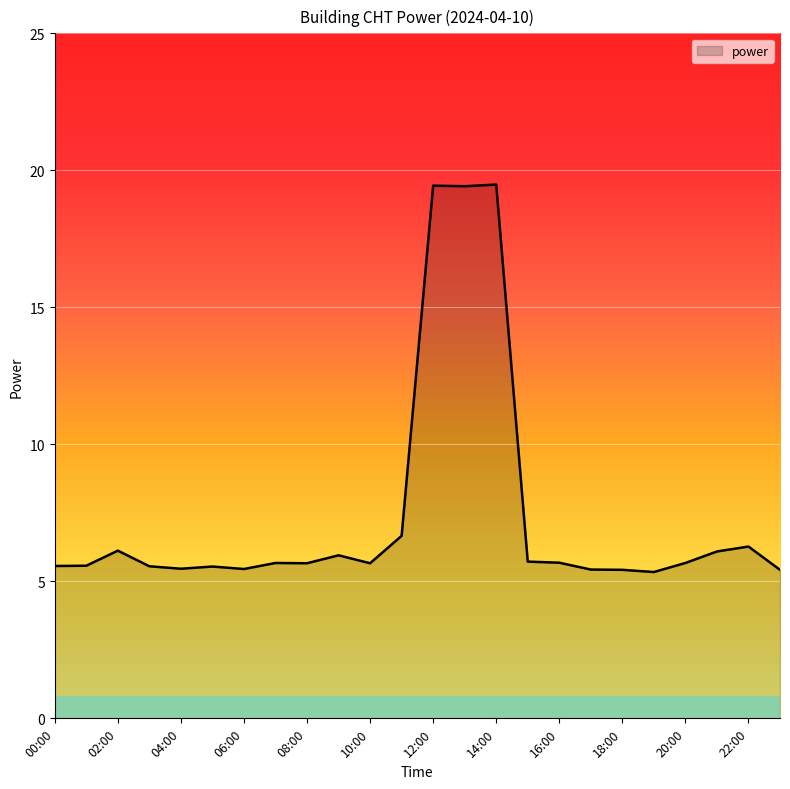

What is the smallest value displayed?

5.3